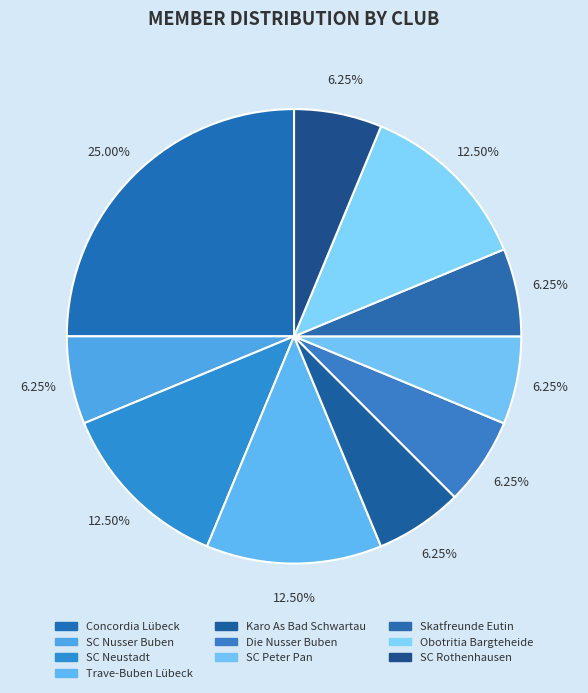

Rank the categories by value from lowest to highest.

SC Nusser Buben, Karo As Bad Schwartau, Die Nusser Buben, SC Peter Pan, Skatfreunde Eutin, SC Rothenhausen, SC Neustadt, Trave-Buben Lübeck, Obotritia Bargteheide, Concordia Lübeck